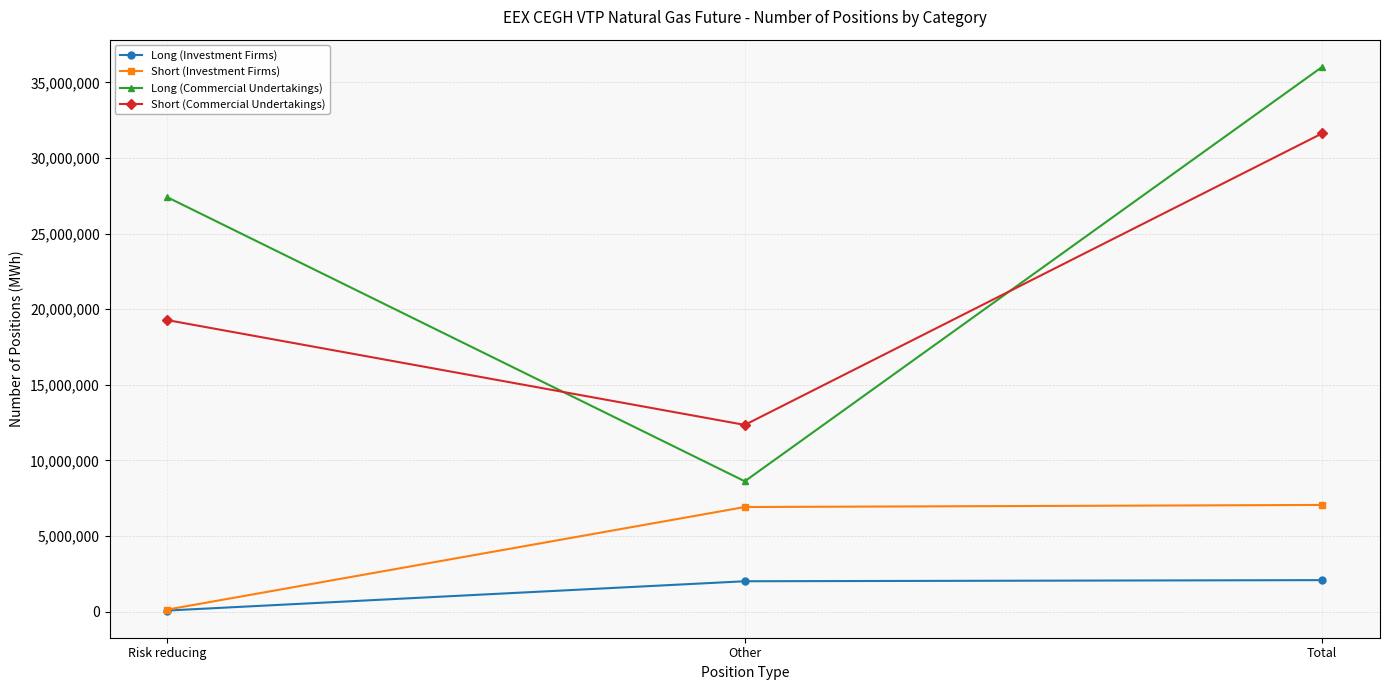

At how many categories does at least one series exceed 3086186?

3